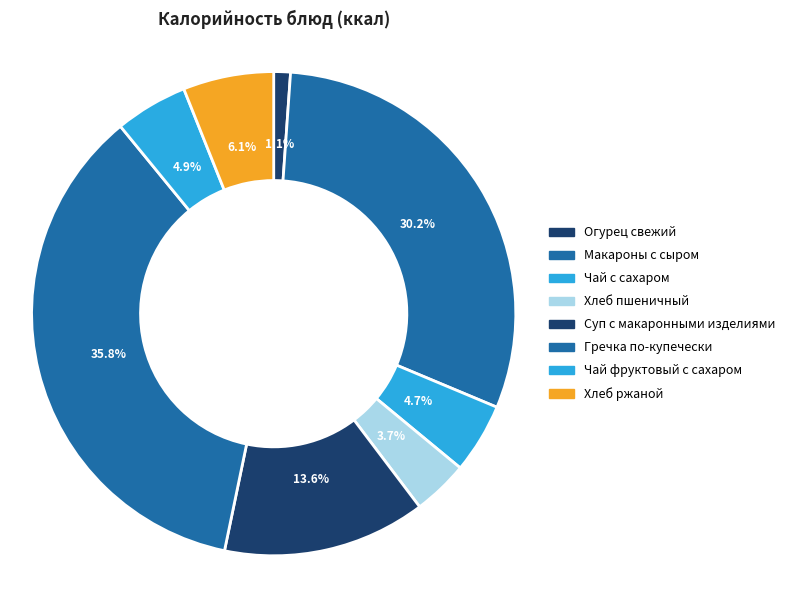

What is the largest slice in the pie chart?

Гречка по-купечески